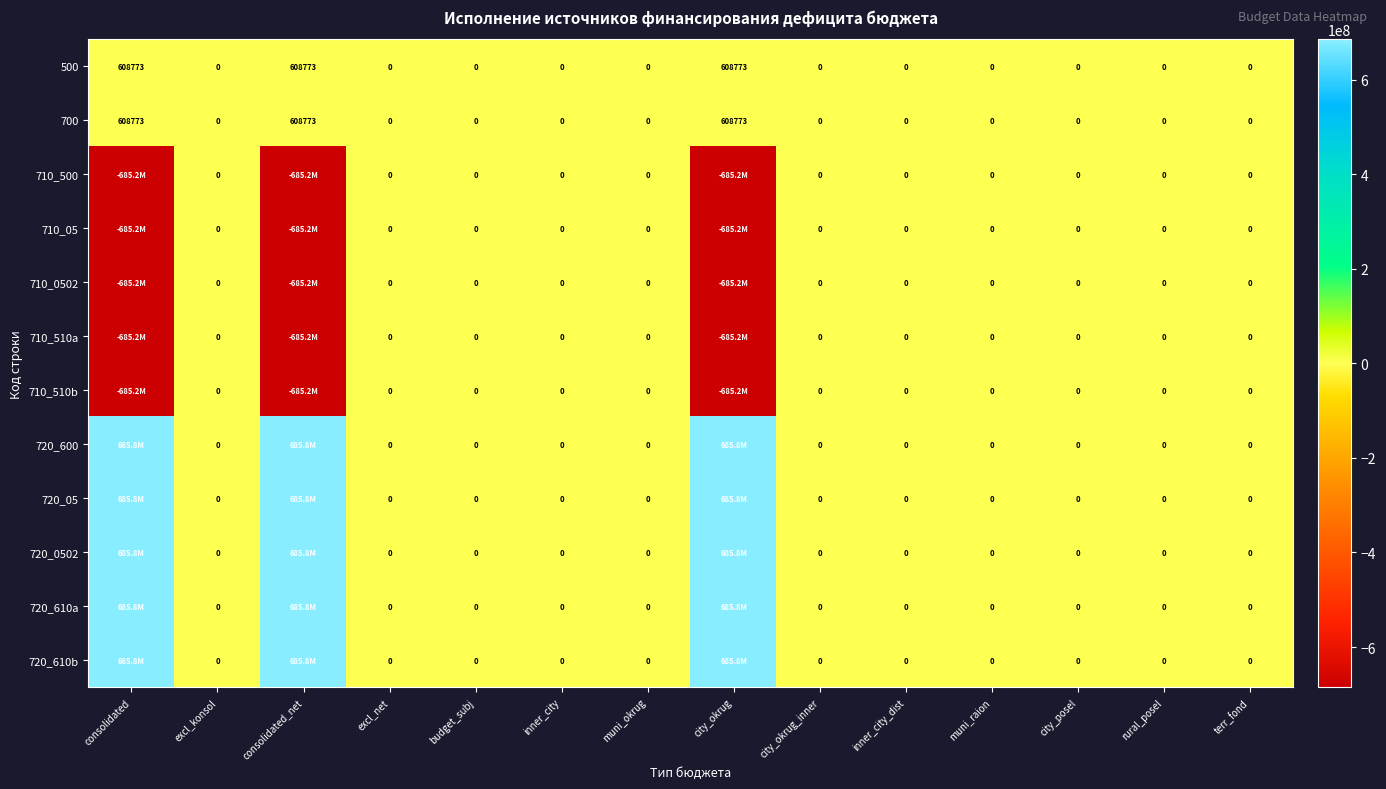

At which category is the sum across all series the highest?

consolidated